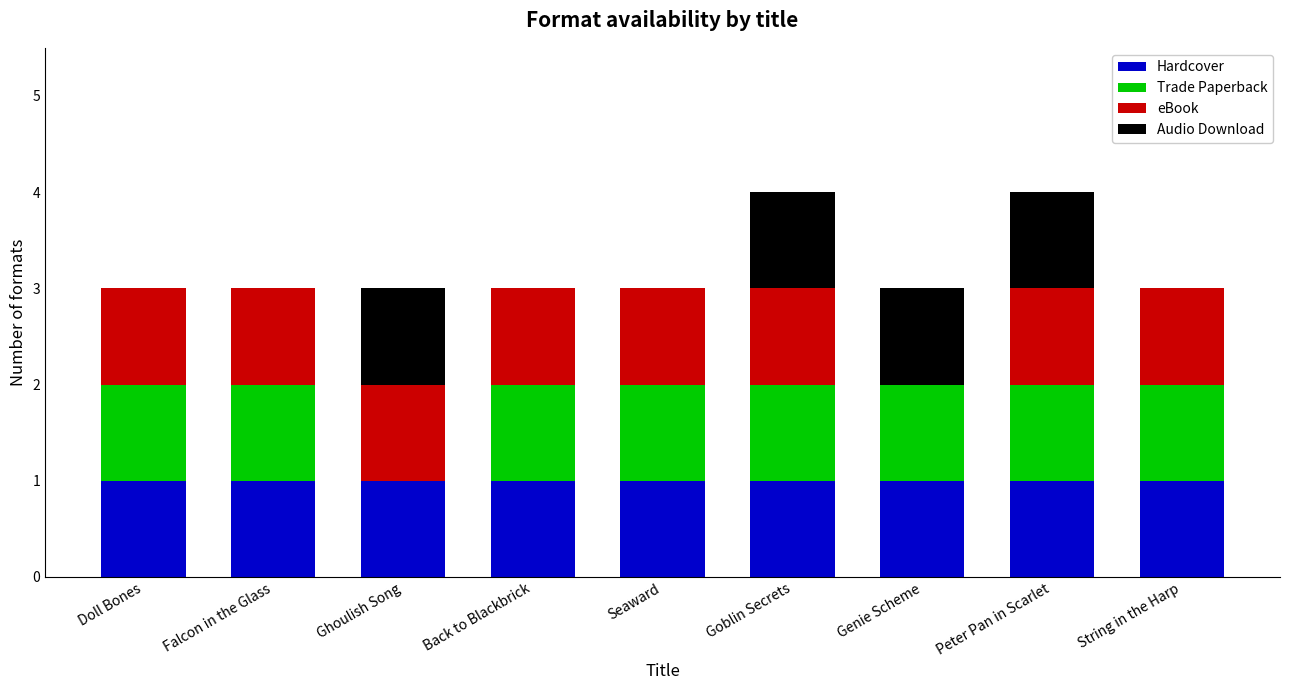

Is it true that Hardcover equals 2 at Seaward?

False